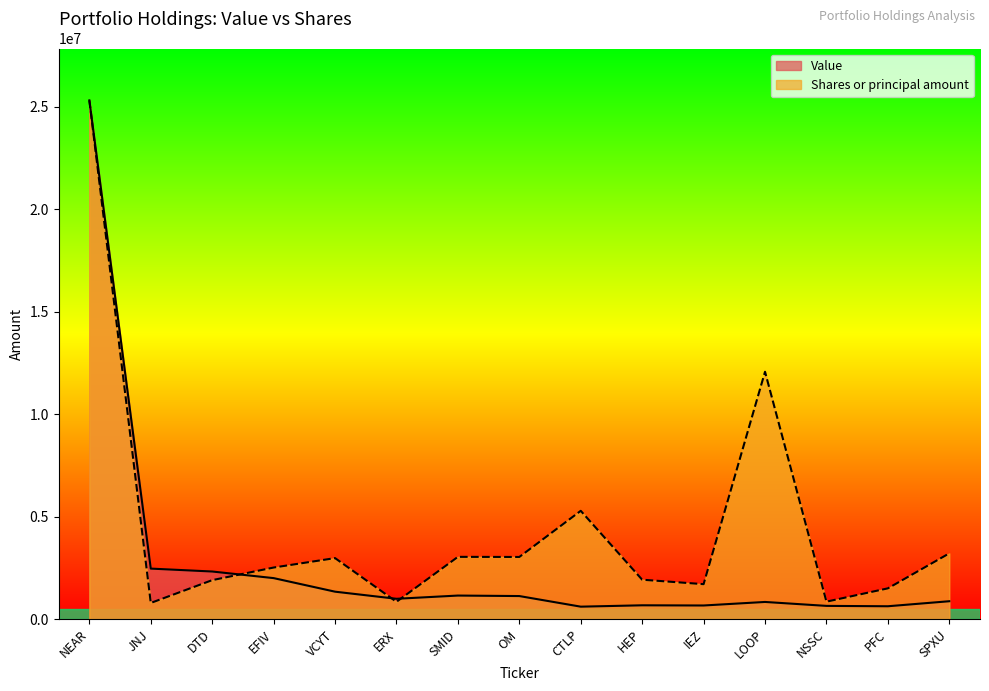

List the series in order of their overall mean, lowest first.

Value, Shares or principal amount